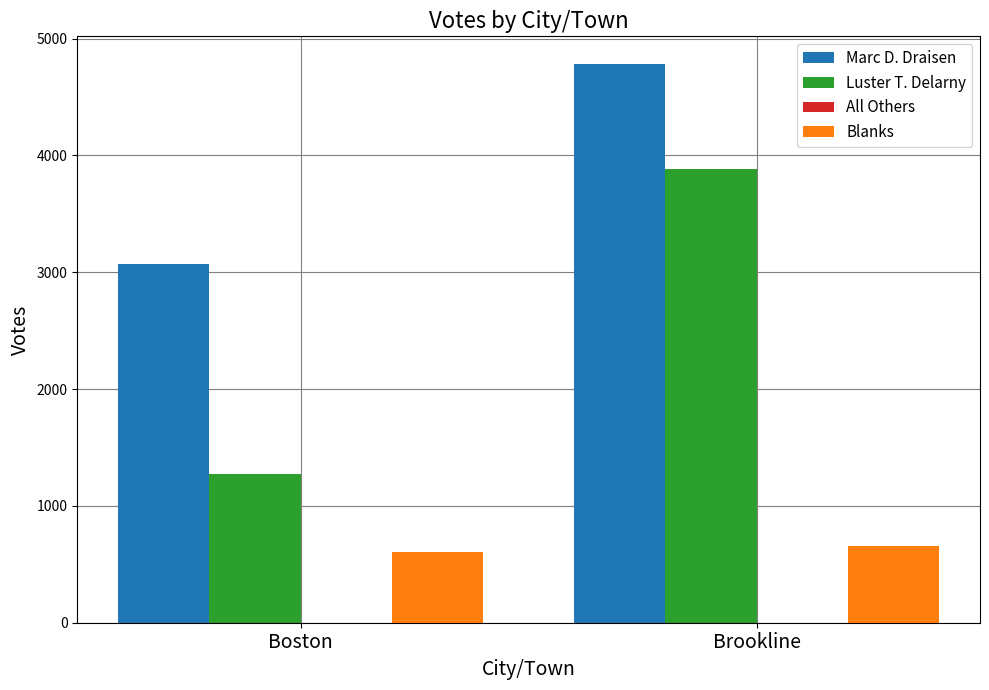

Are the bars horizontal?

No